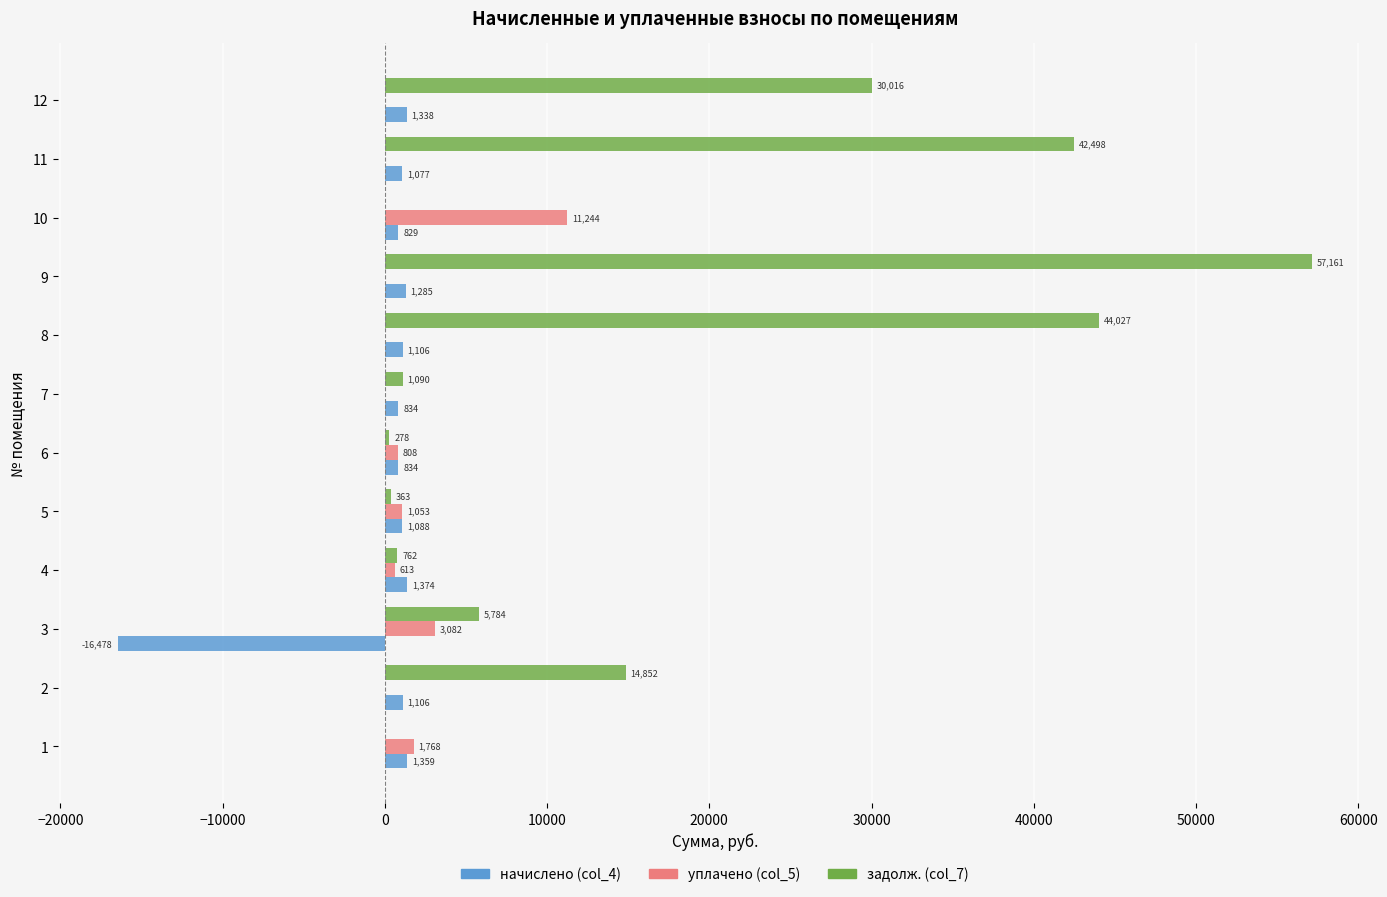

Which category has the highest value across all series?

9